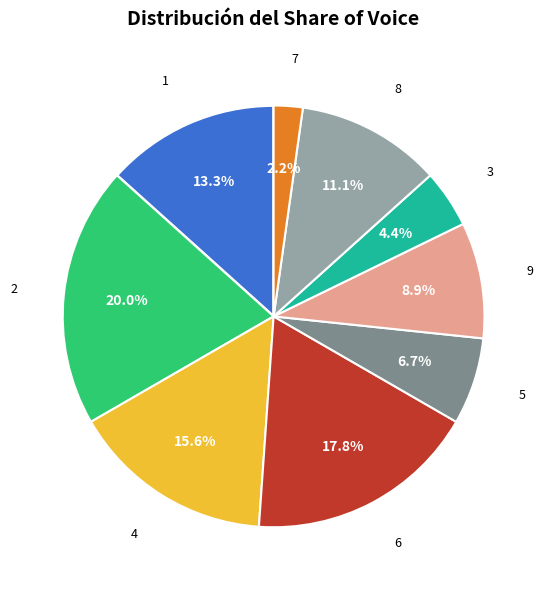

Is there a majority slice in this chart?

No